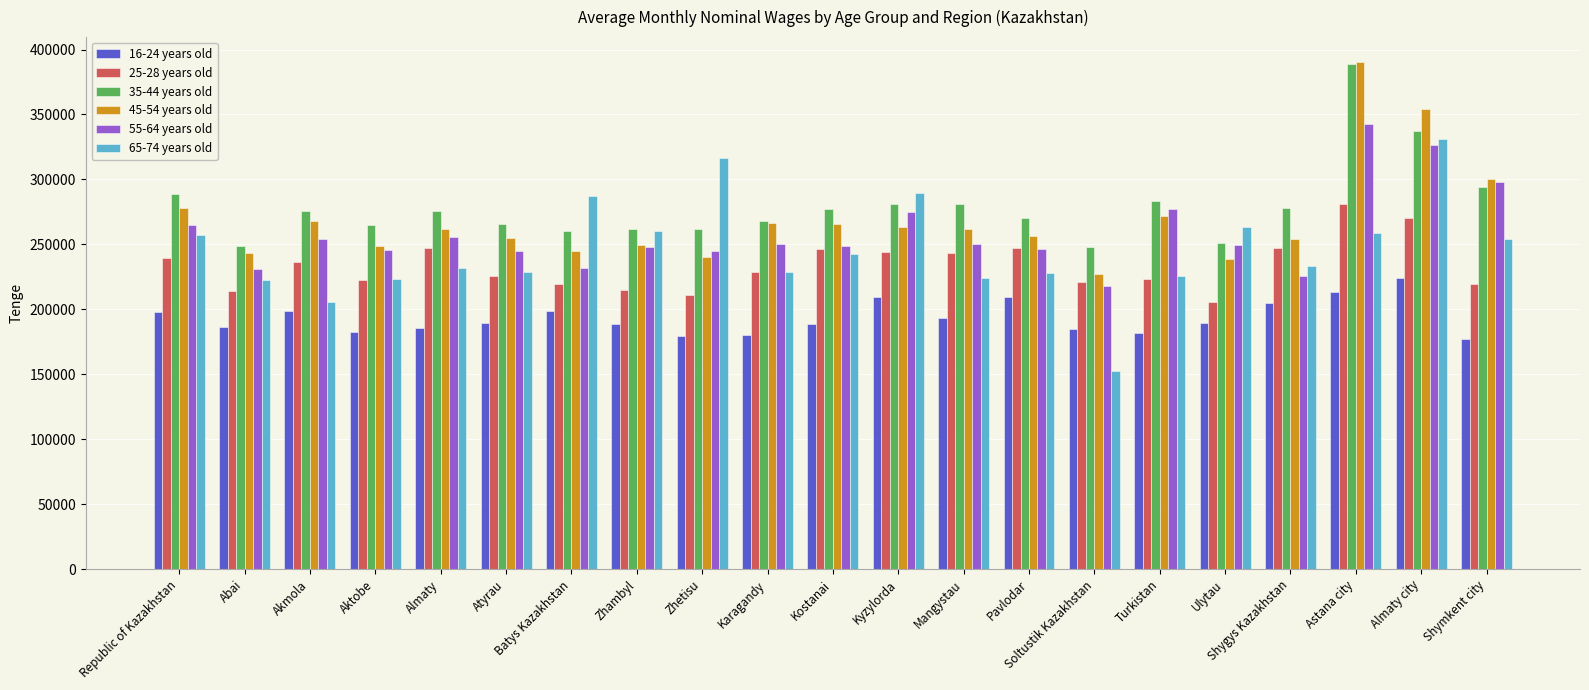

At which category is the sum across all series the highest?

Astana city